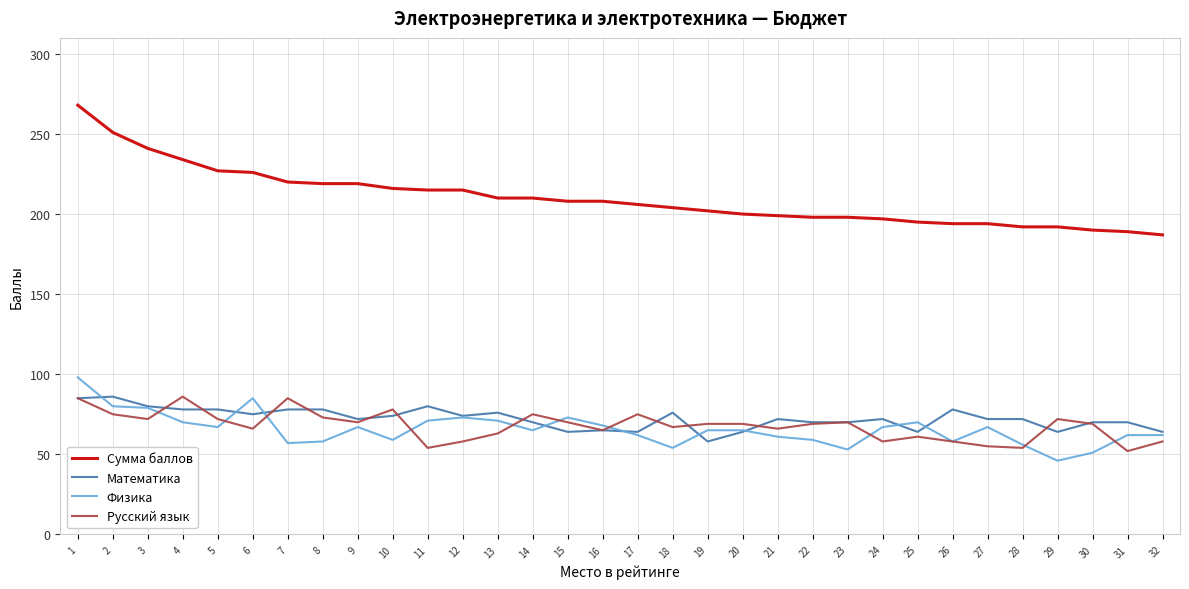

What is the difference between the highest and lowest values at 24?

139